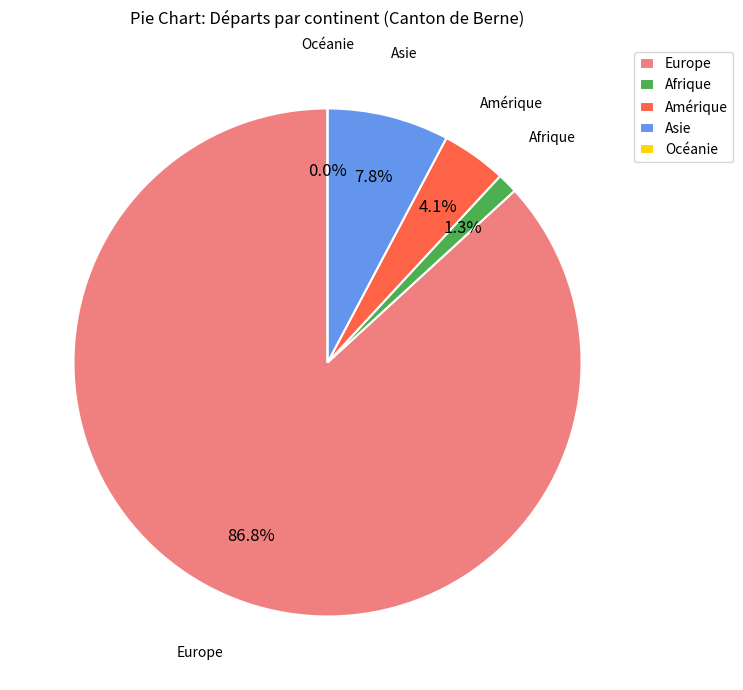

Count the number of slices in the pie.

5